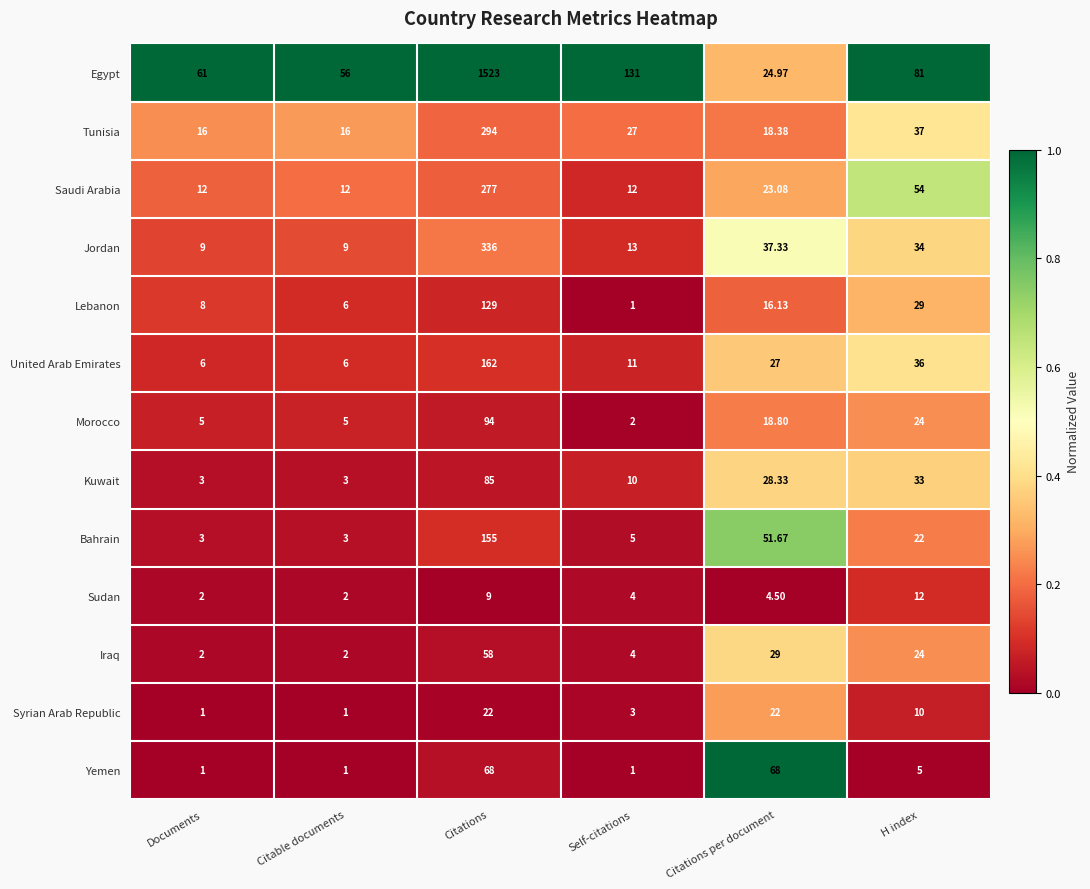

Is the value of Bahrain at Citations greater than the value of Saudi Arabia at Self-citations?

Yes